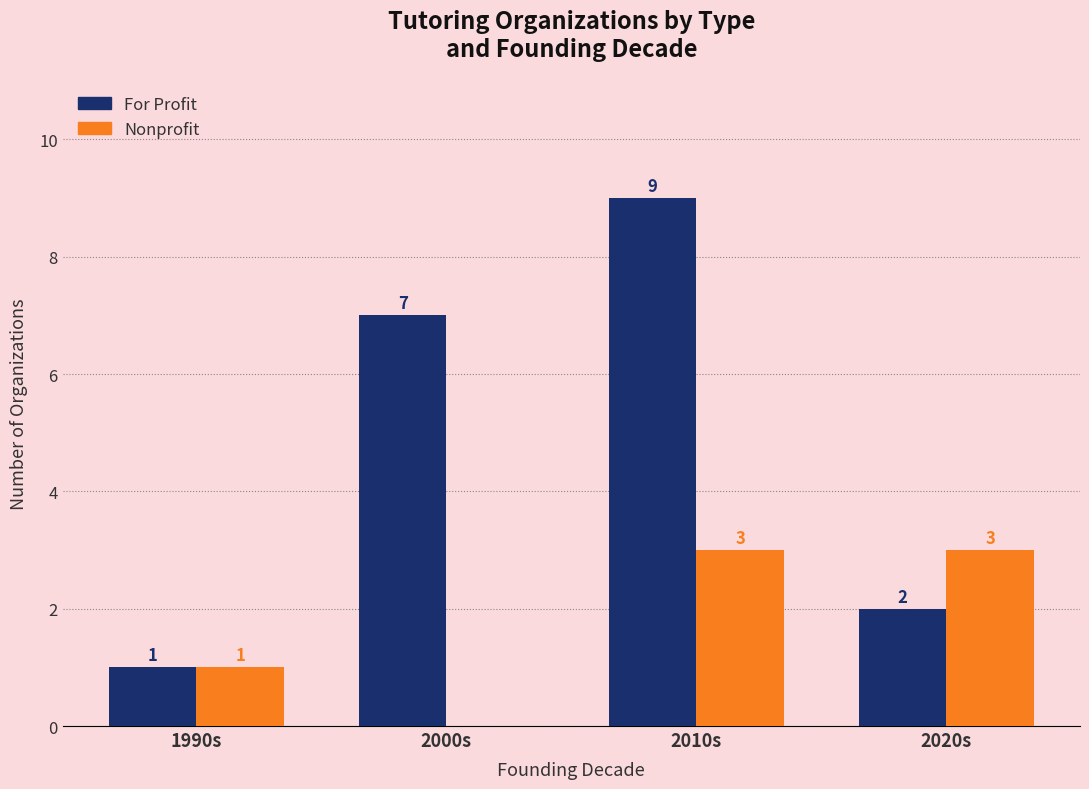

At which label is For Profit closest to 5?

2000s